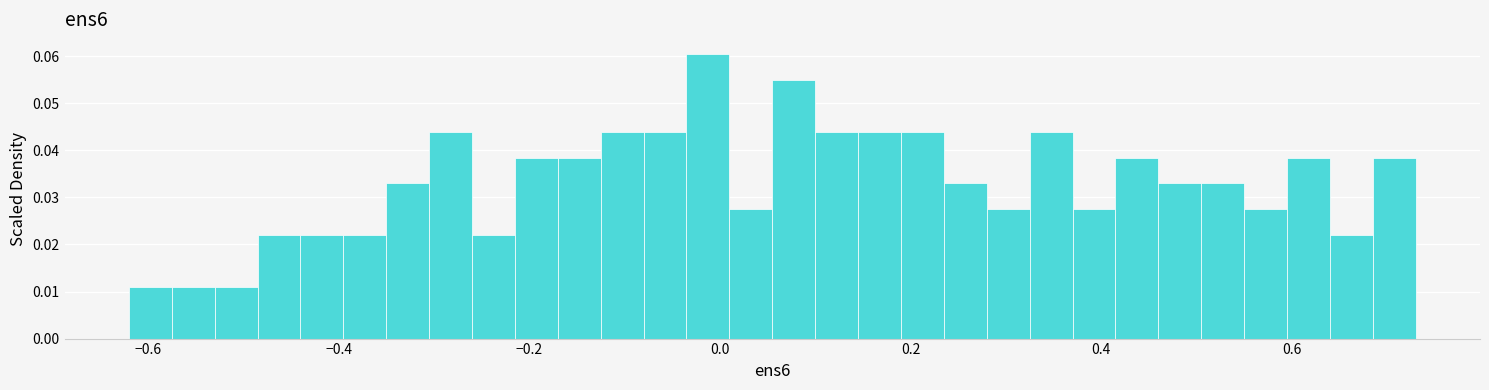

Around what value on the x-axis is the tallest bar? Give the approximate position of its centre, as read against the axis.

-0.02